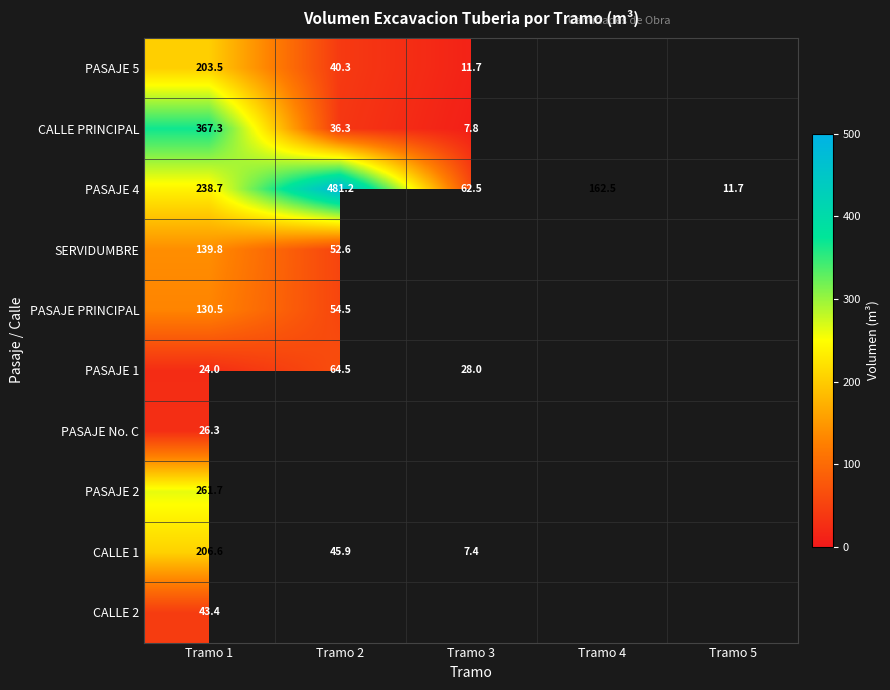

Is the value of PASAJE 2 at Tramo 2 greater than the value of PASAJE No. C at Tramo 1?

No